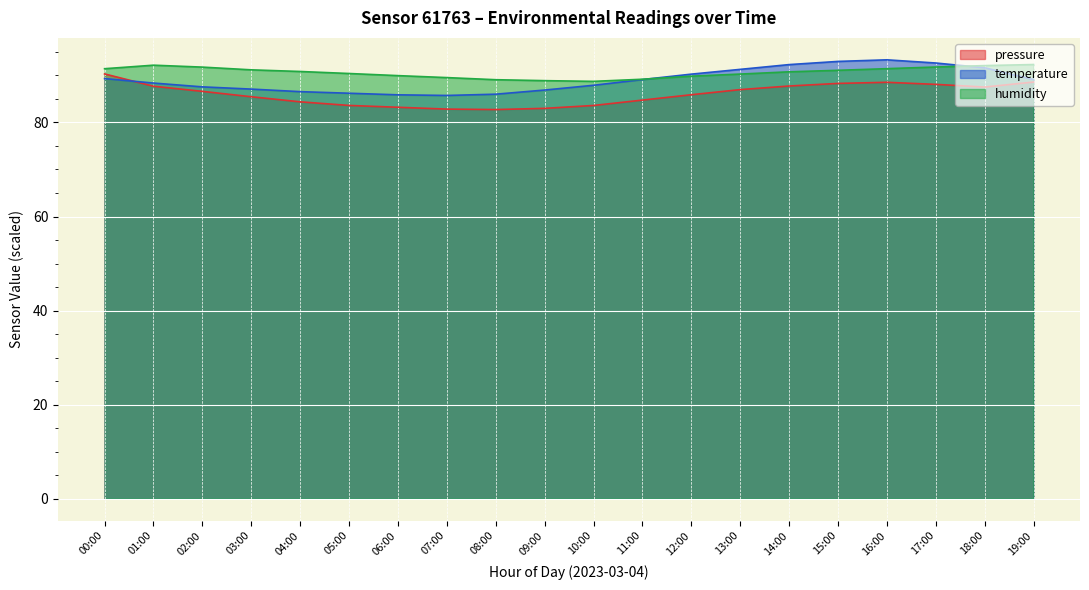

At how many categories does at least one series exceed 91?

11